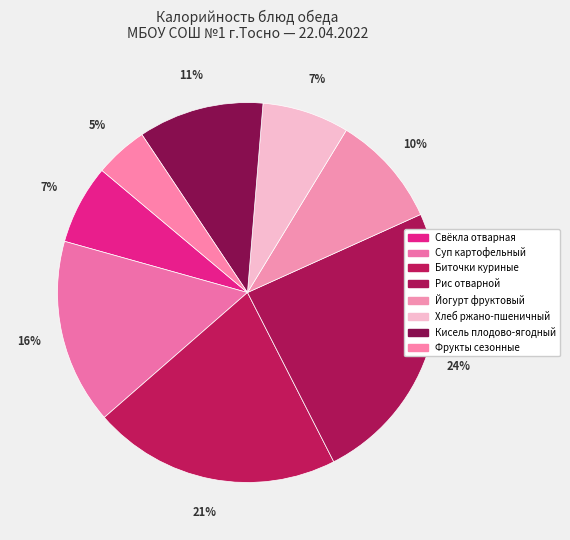

Rank the categories by value from lowest to highest.

Фрукты сезонные, Свёкла отварная, Хлеб ржано-пшеничный, Йогурт фруктовый, Кисель плодово-ягодный, Суп картофельный, Биточки куриные, Рис отварной